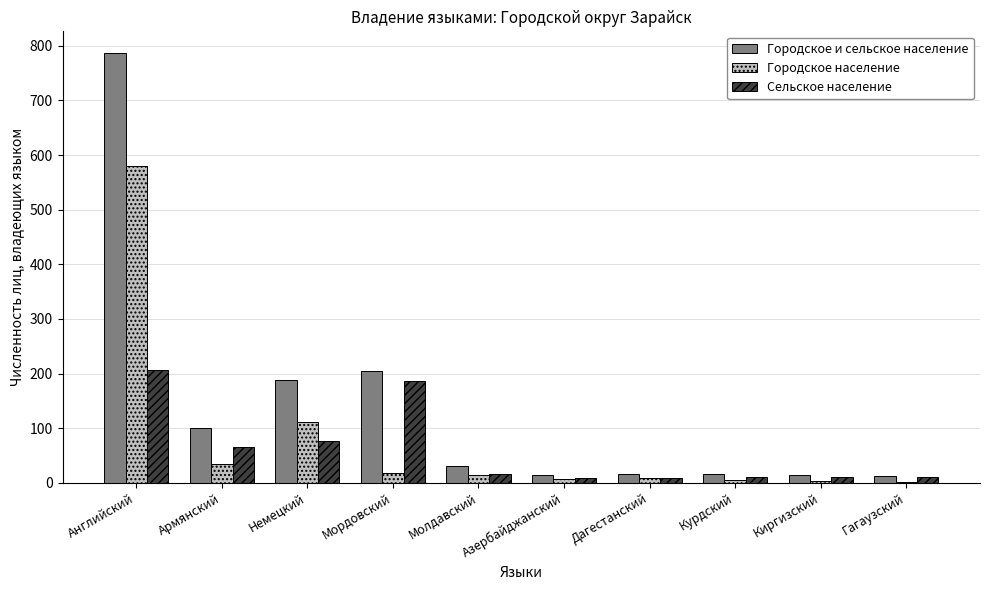

The value of Городское и сельское население at Мордовский is 300. True or false?

False